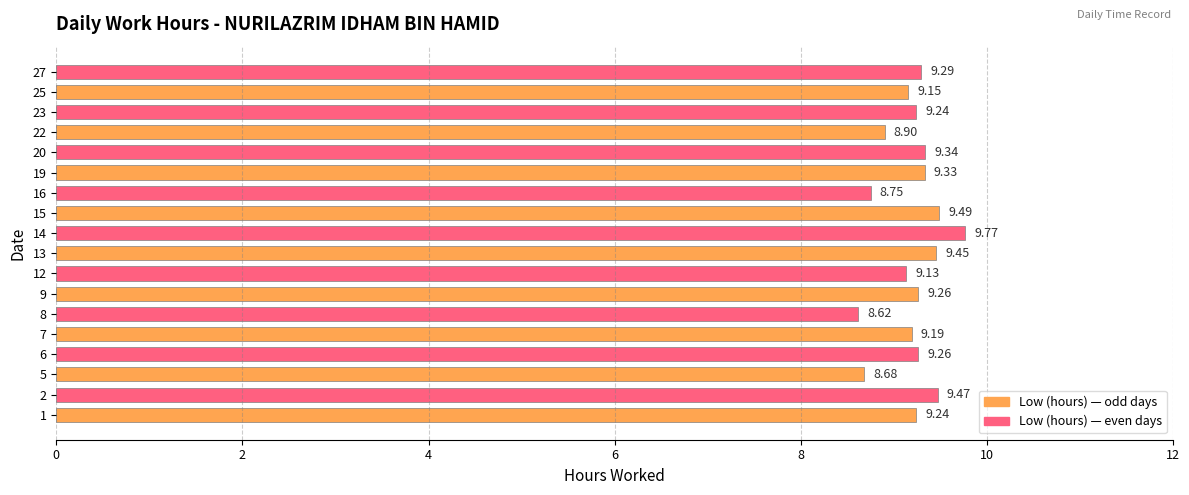

What is the sum of all values?

165.6